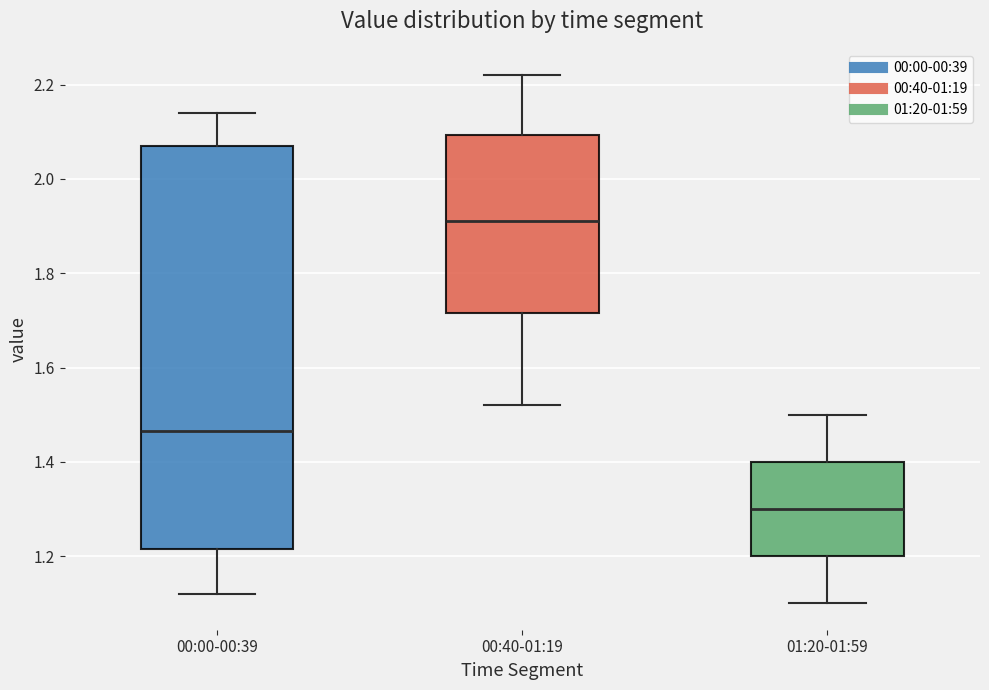

Reading left to right, read every box against the y-axis: the position of its median line, the range the box covers, and the ends of its whiskers. The values are not printed on the chart, so give them approximately, as read against the axis.

00:00-00:39: median 1.46, box 1.22 to 2.08, whiskers 1.12 to 2.14
00:40-01:19: median 1.92, box 1.72 to 2.10, whiskers 1.52 to 2.22
01:20-01:59: median 1.30, box 1.20 to 1.40, whiskers 1.10 to 1.50